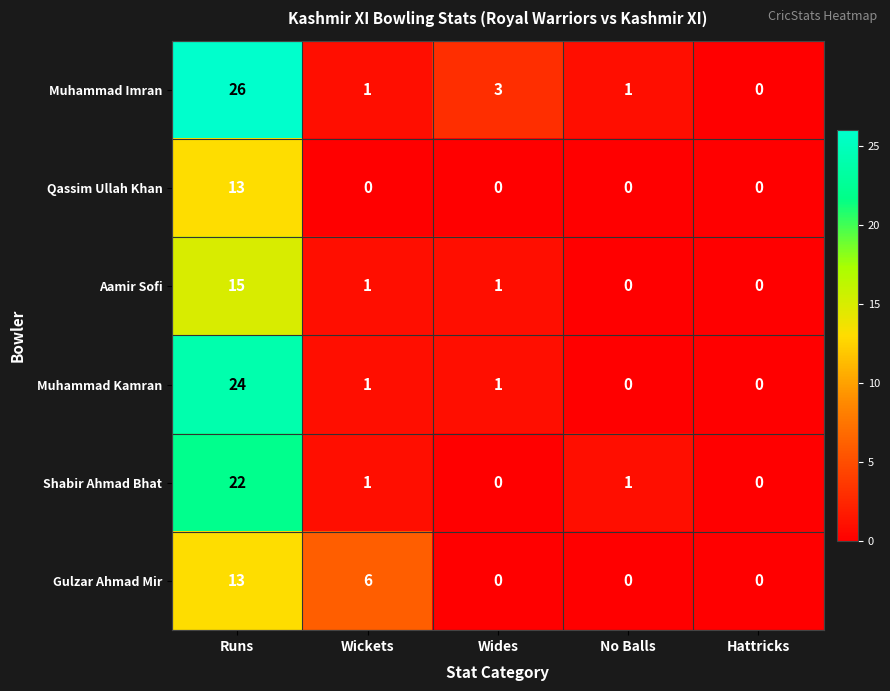

What is the difference between the Gulzar Ahmad Mir values at Hattricks and Wickets?

6